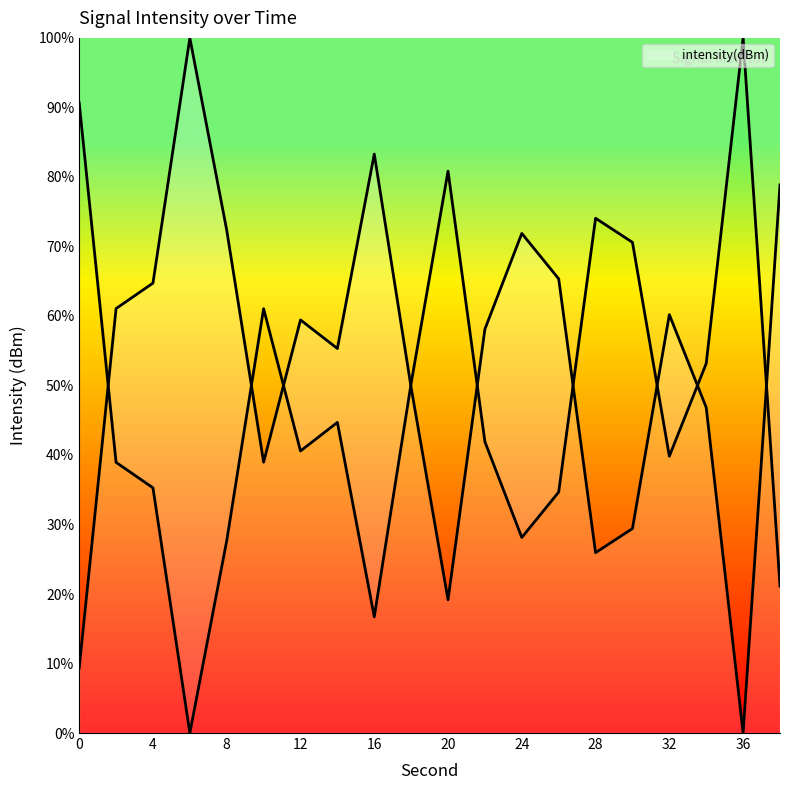

Rank the categories by value from highest to lowest.

6, 16, 38, 8, 24, 26, 4, 2, 32, 12, 22, 14, 18, 34, 10, 30, 28, 20, 0, 36